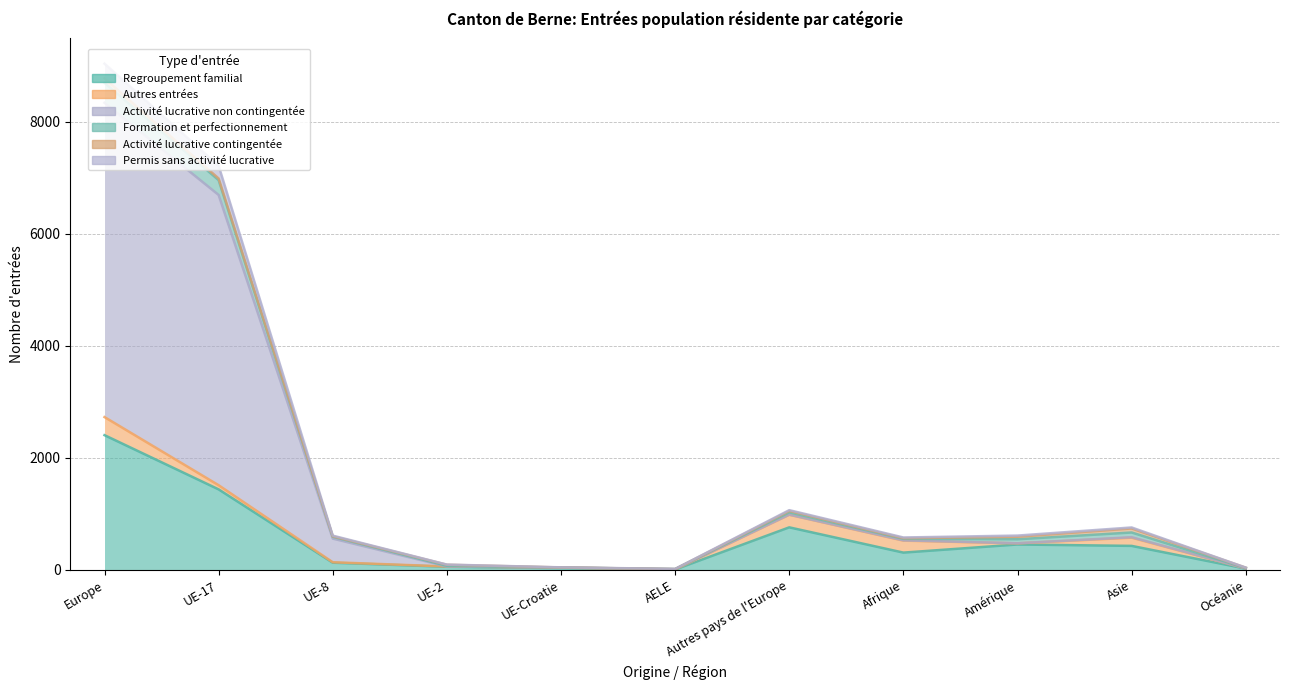

The value of Formation et perfectionnement at AELE is 17. True or false?

False